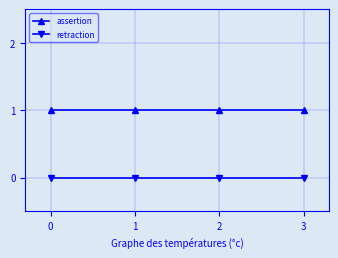

List the series in order of their overall mean, lowest first.

retraction, assertion